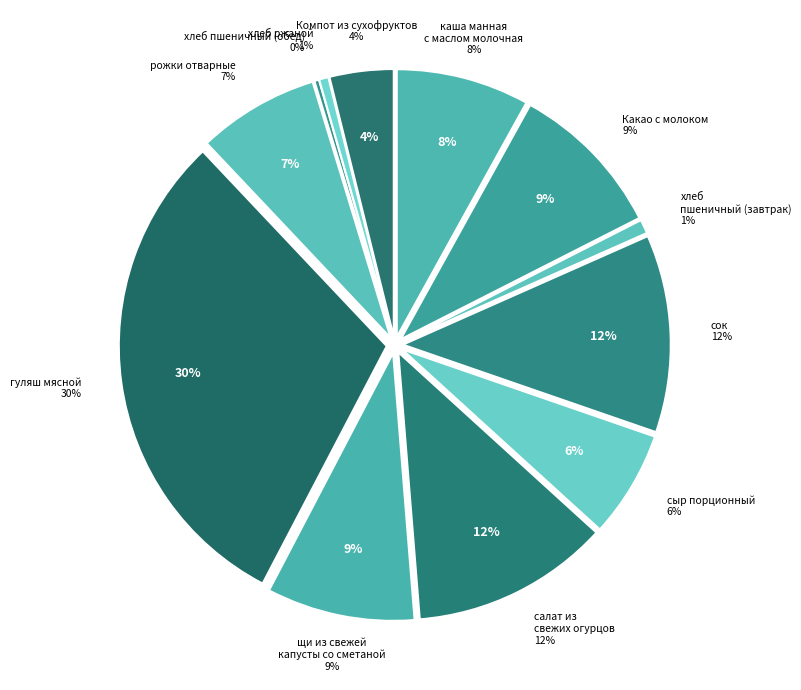

To the nearest percent, what is the combined percentage of хлеб ржаной and каша манная с маслом молочная?

9%